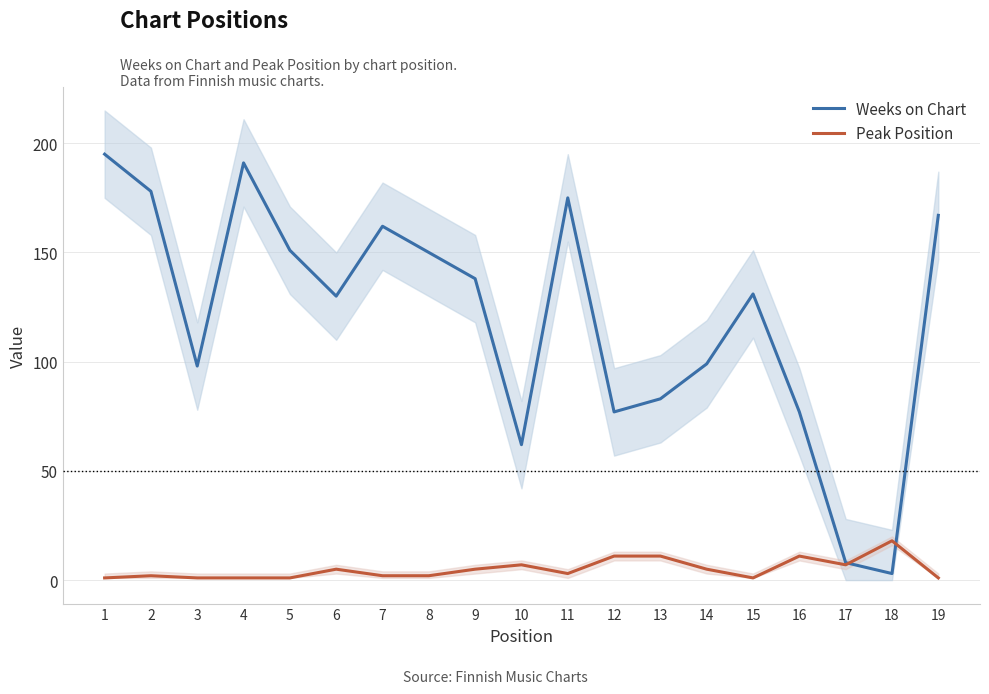

What is the value of the Weeks on Chart point at the 6th from the left?

130